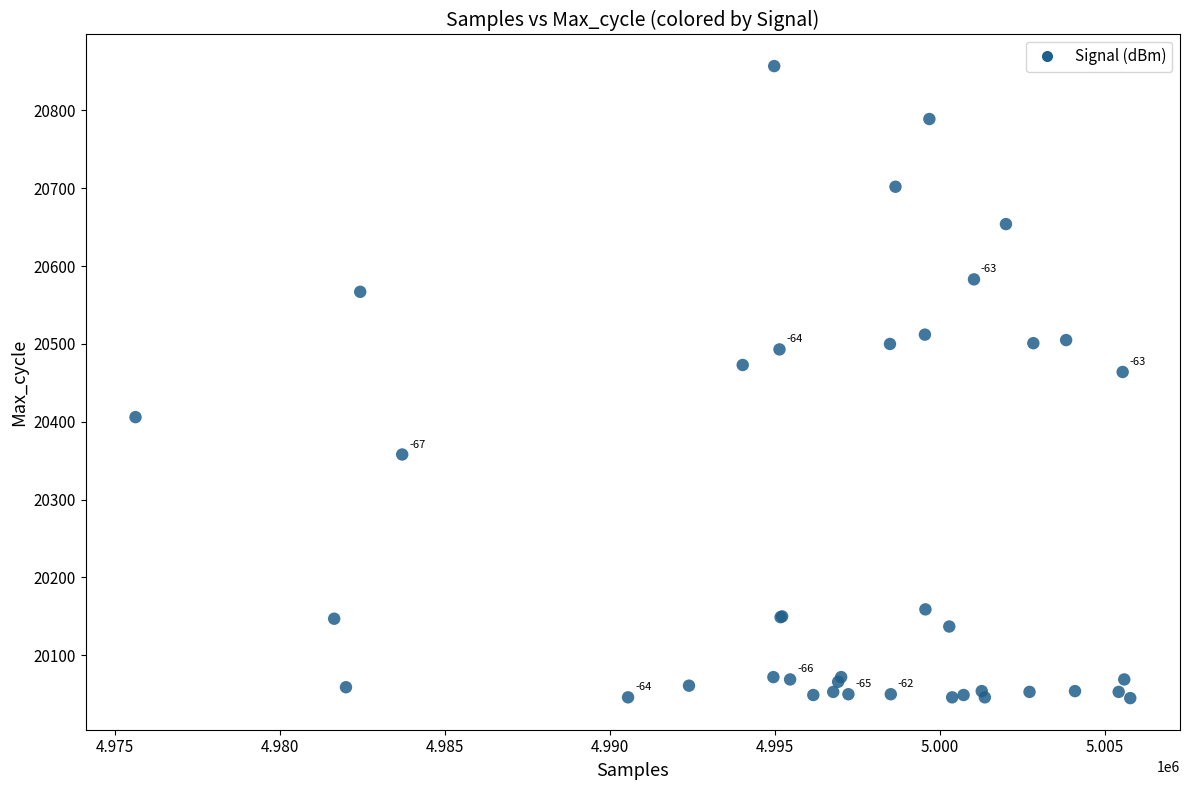

What Y value in the scatter plot is closest to 20451?

20464